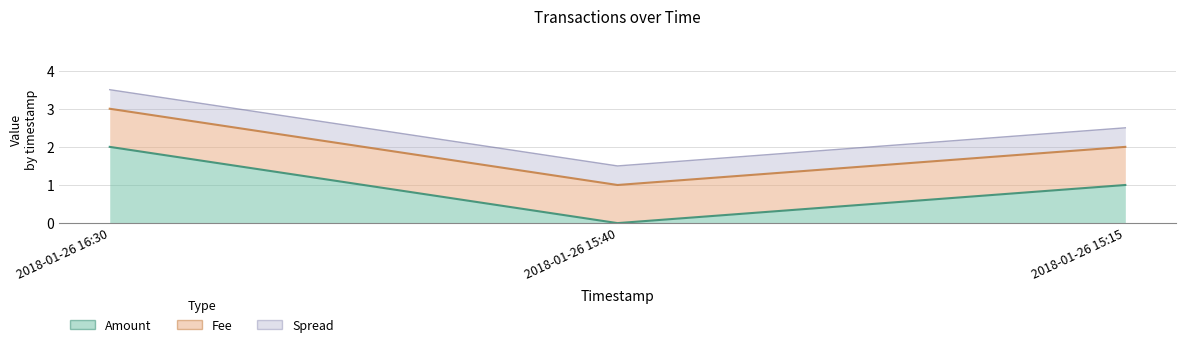

Which has a higher value, 2018-01-26 15:40 or 2018-01-26 15:15?

2018-01-26 15:15